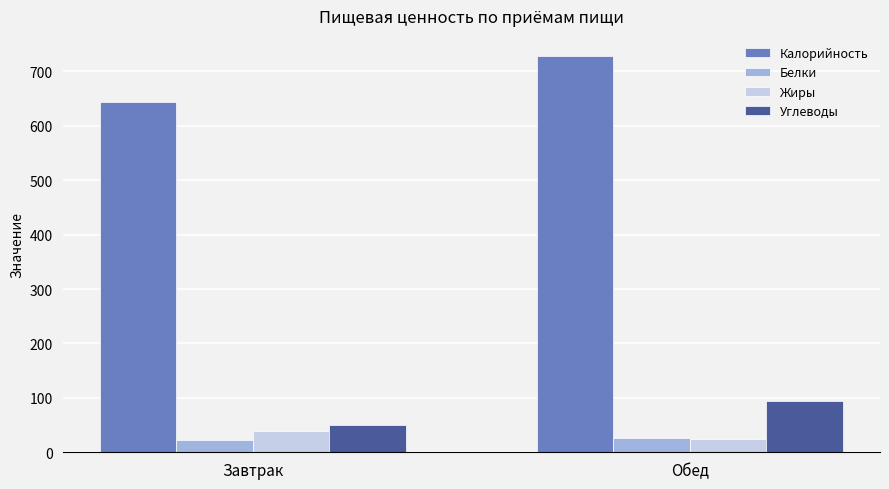

Reading left to right, transcribe all the data shown in this chart.

Калорийность: 644.8	729.0
Белки: 22.9	26.0
Жиры: 39.4	25.0
Углеводы: 49.3	95.0